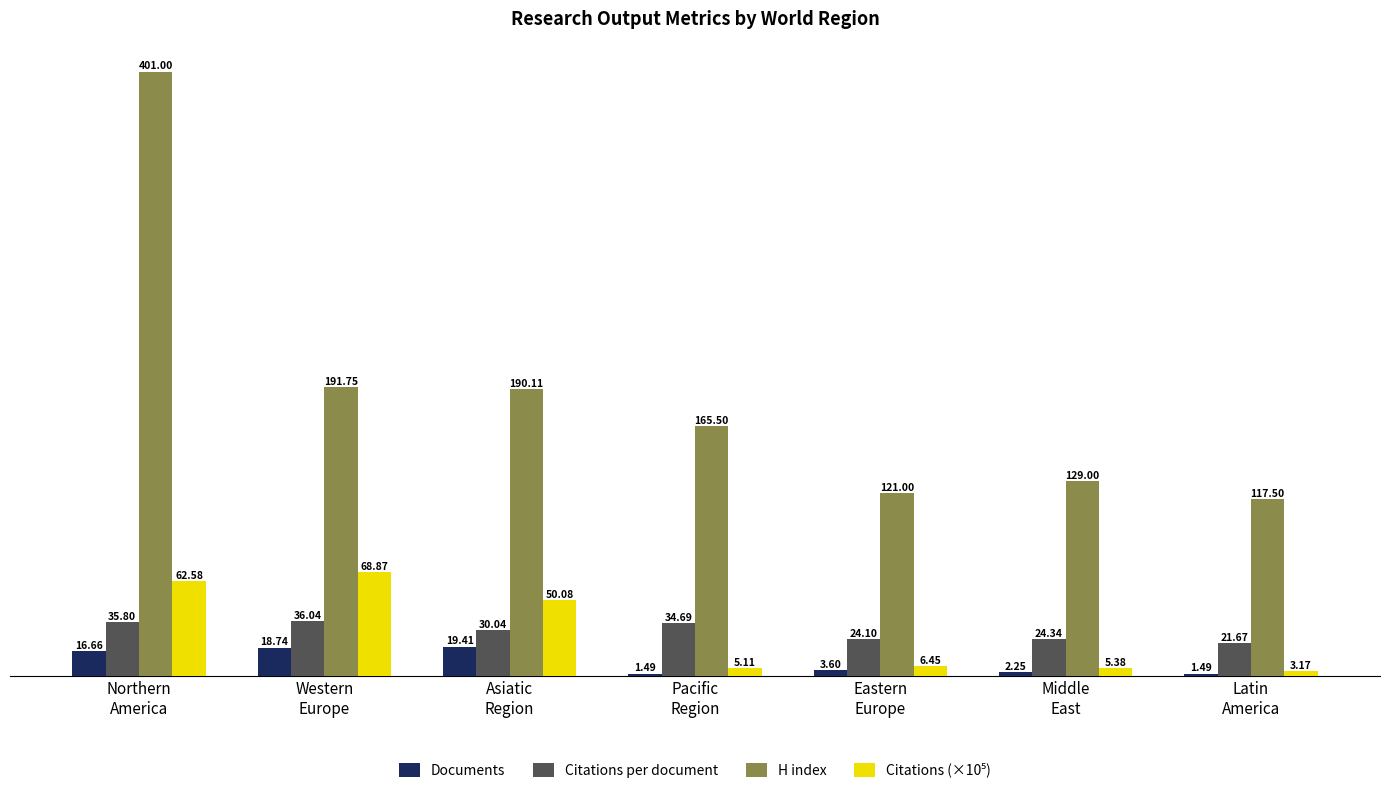

How many distinct data groups are displayed?

4